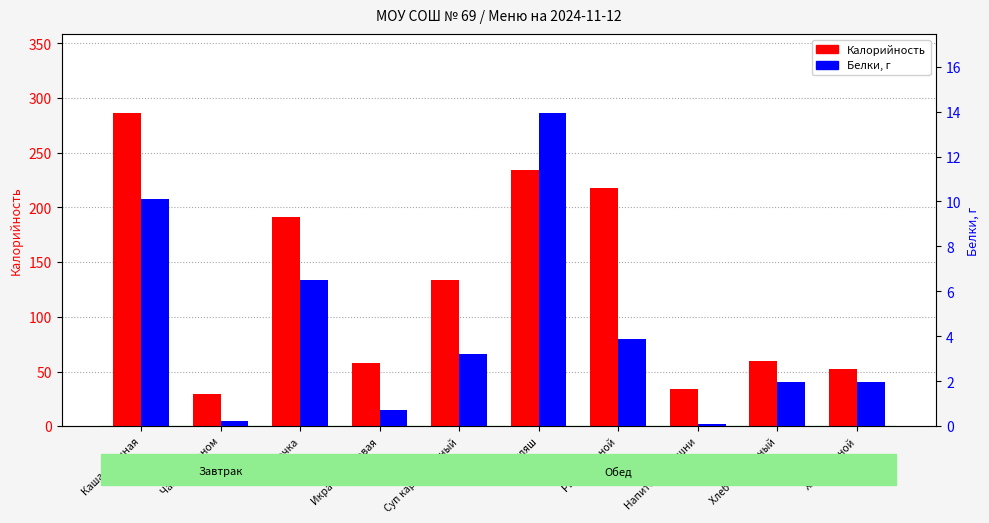

What is the value of the Белки bar at the 1st from the left?

10.1